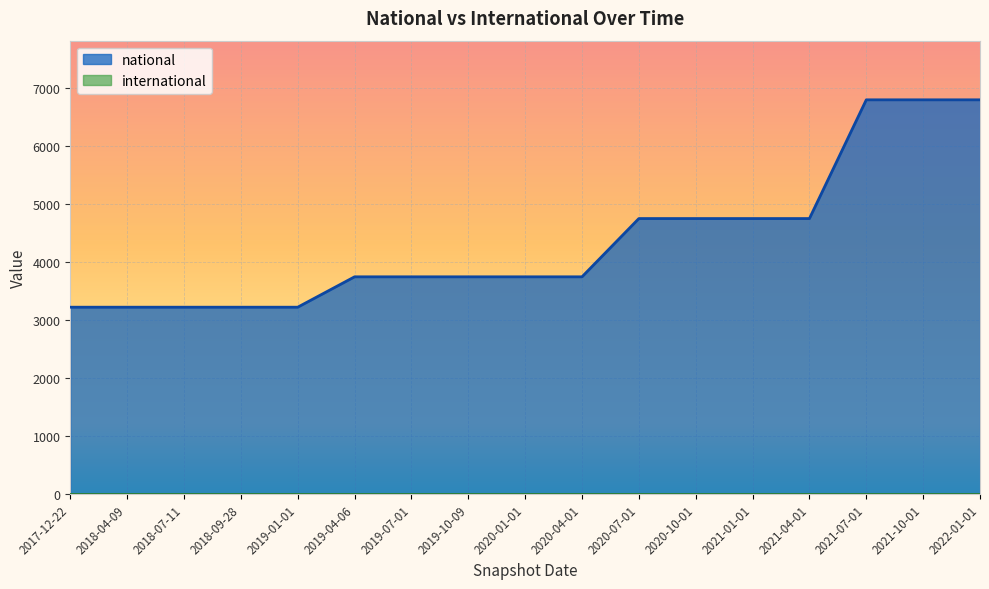

List the labels in order of value, smallest first.

2017-12-22, 2018-04-09, 2018-07-11, 2018-09-28, 2019-01-01, 2019-04-06, 2019-07-01, 2019-10-09, 2020-01-01, 2020-04-01, 2020-07-01, 2020-10-01, 2021-01-01, 2021-04-01, 2021-07-01, 2021-10-01, 2022-01-01